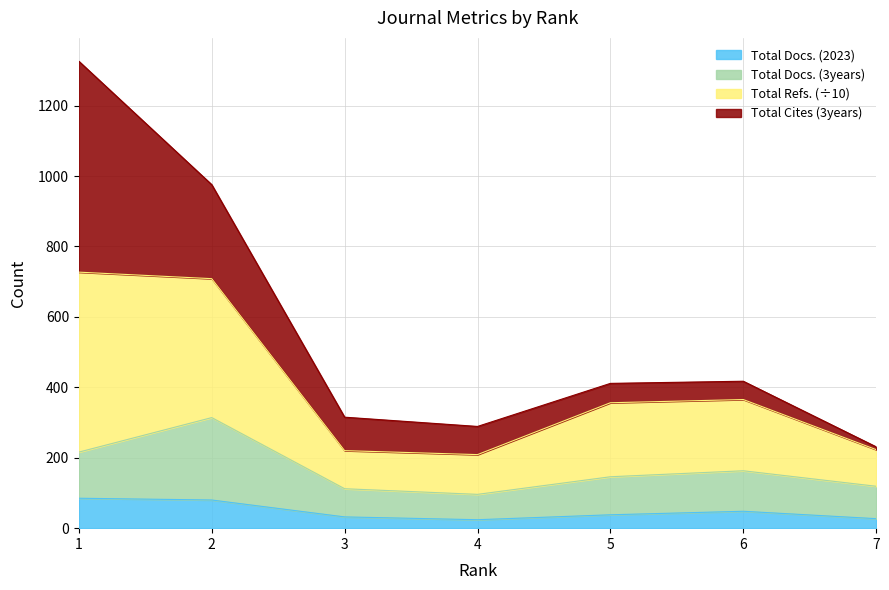

True or false: Total Docs. (2023) and Total Refs. intersect in this chart.

False